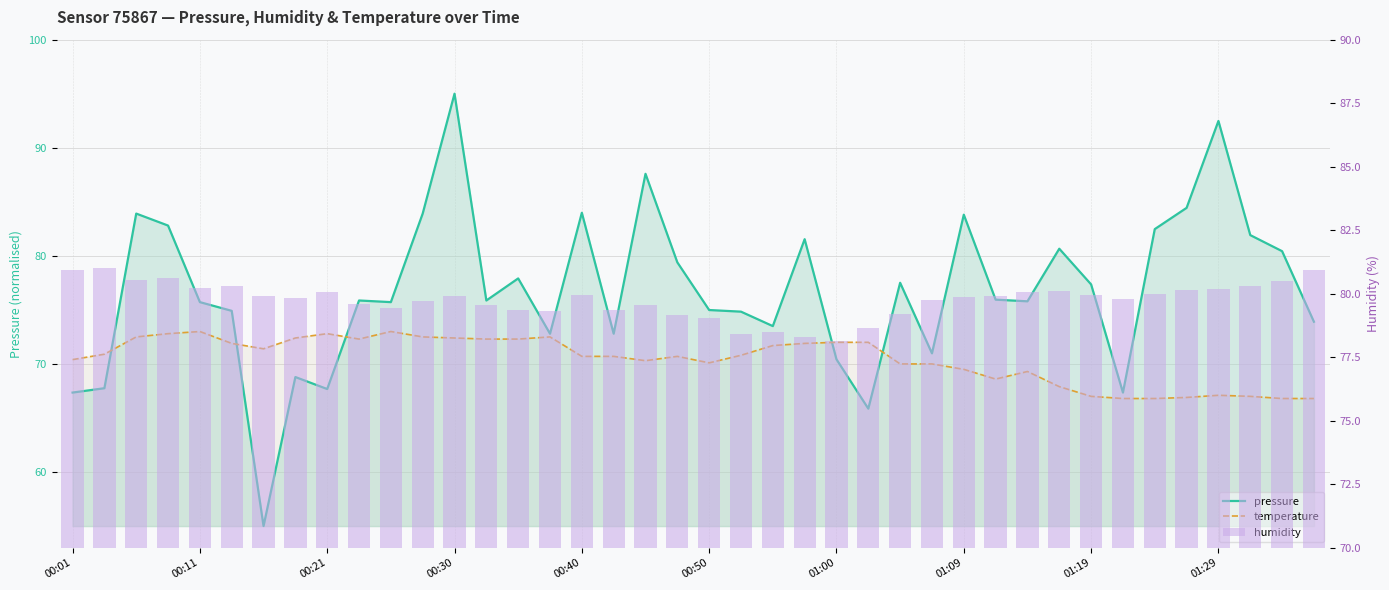

How many data points in humidity are above 79?

35